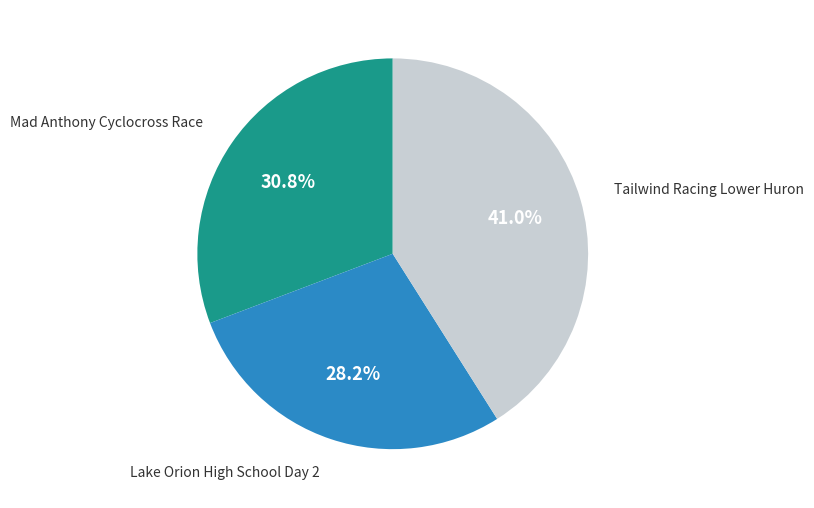

Is it true that Lake Orion High School Day 2 is 42% of the pie?

False